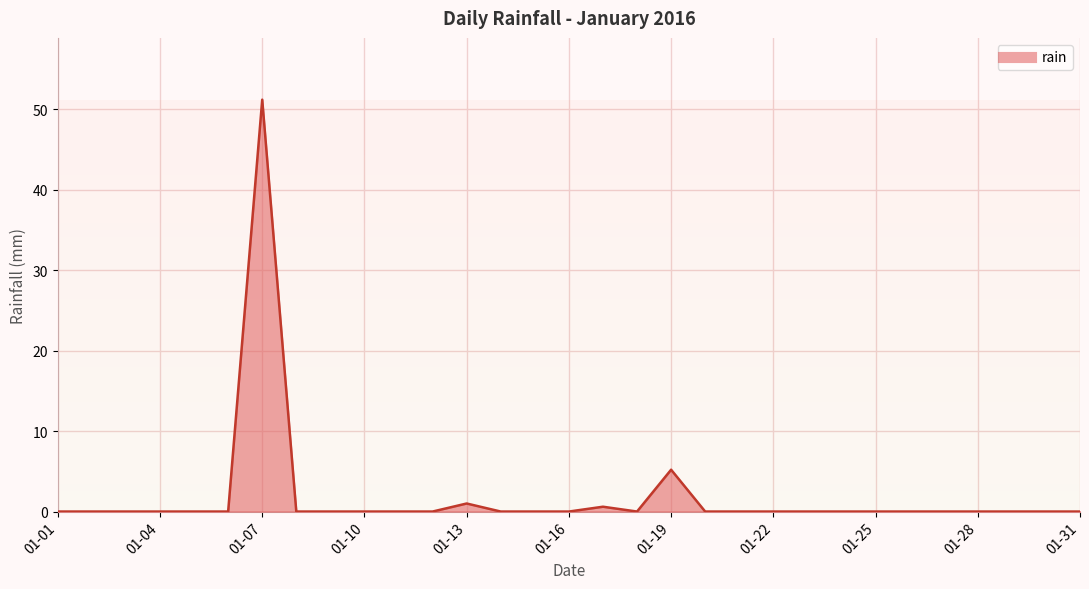

What is the maximum value shown in the chart?

51.2